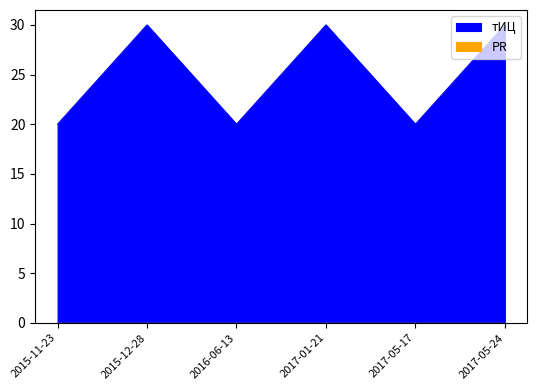

Rank the categories by value from highest to lowest.

2015-12-28, 2017-01-21, 2017-05-24, 2015-11-23, 2016-06-13, 2017-05-17